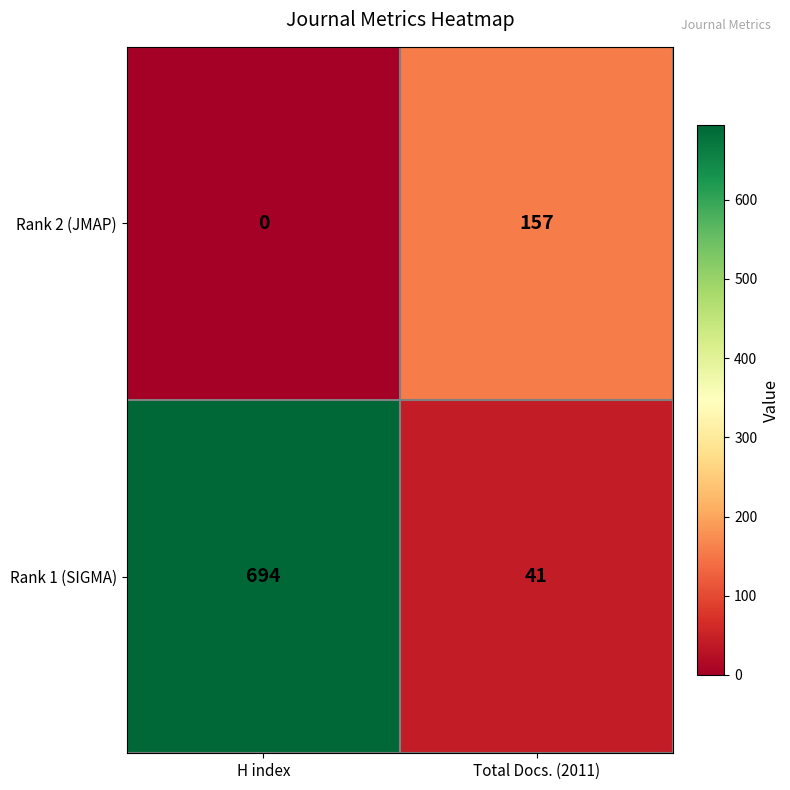

At which label is Rank 2 (JMAP) closest to 78?

H index